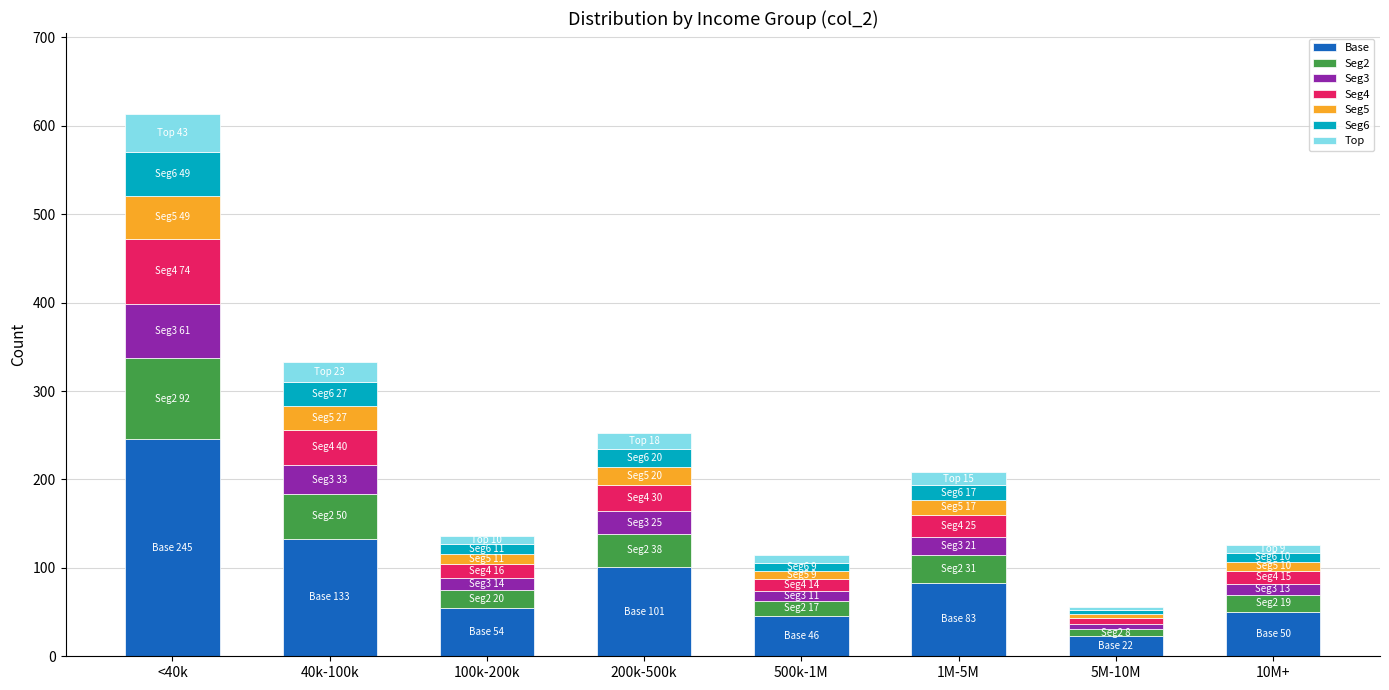

At which category is the sum across all series the highest?

<40k